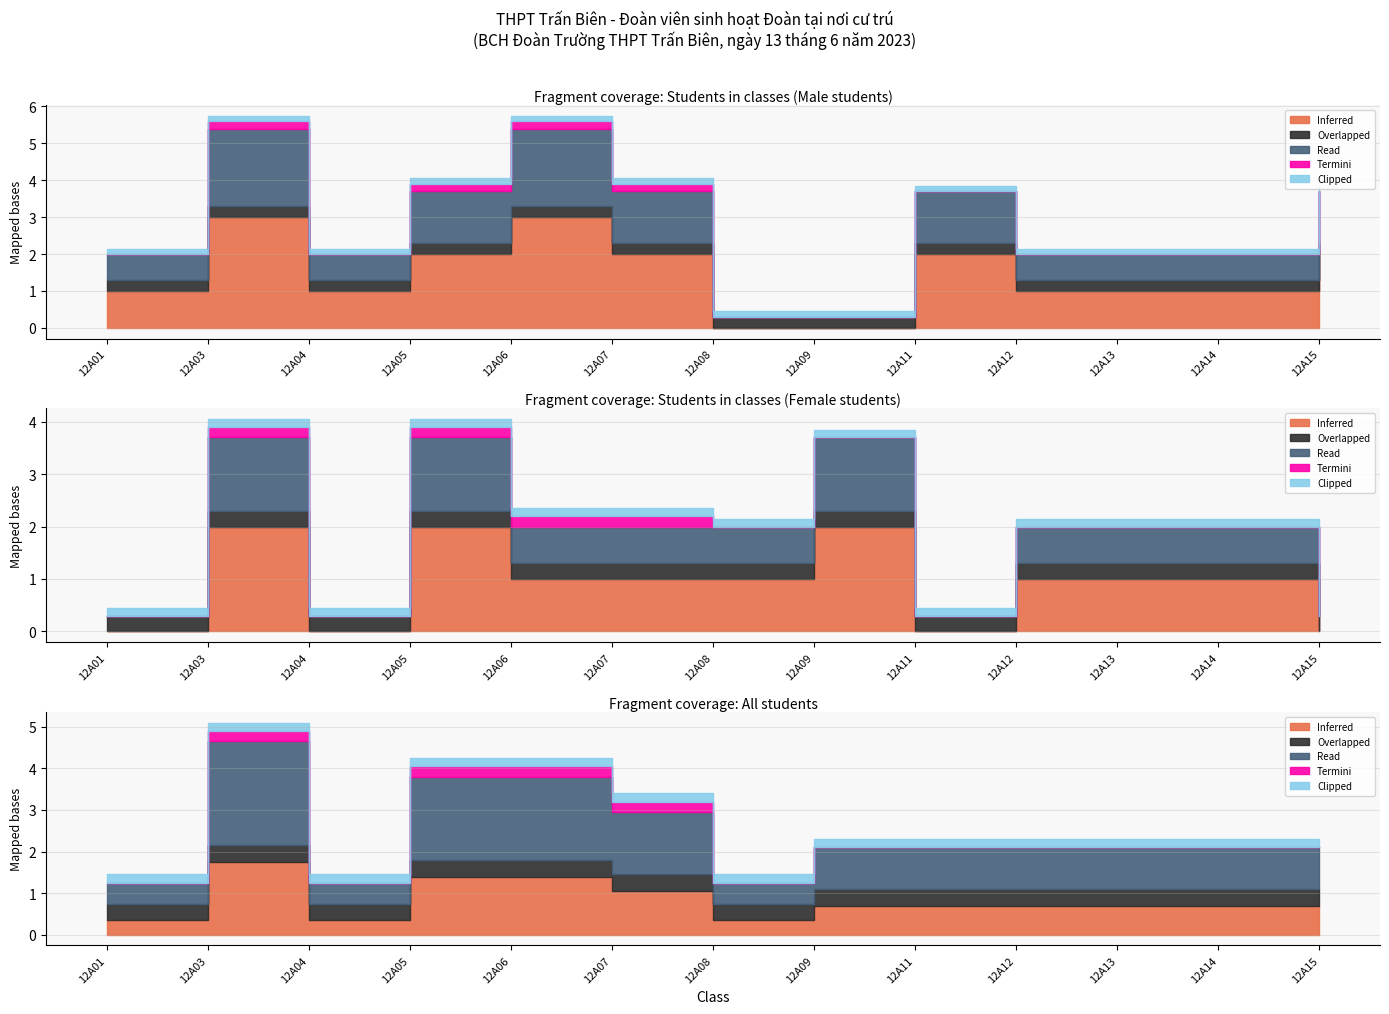

Does the chart display data point markers on the line(s)?

No